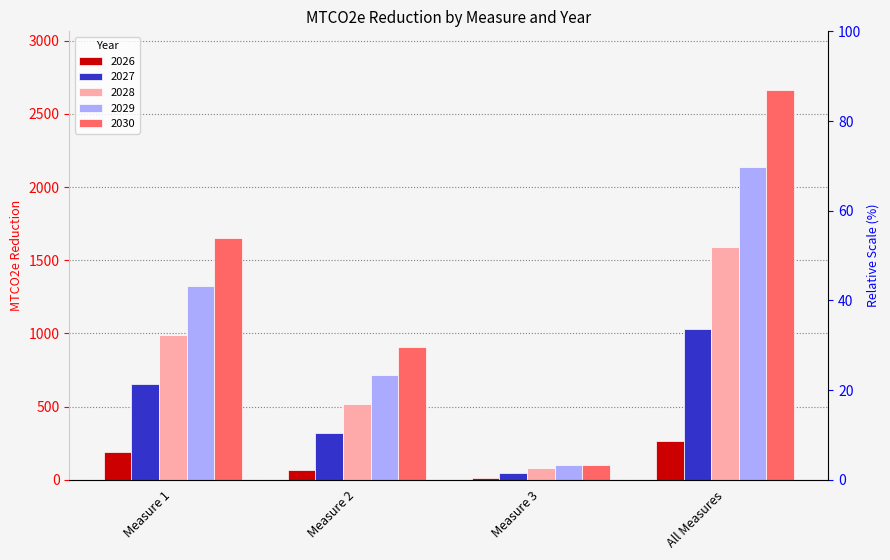

Reading right to left, list all the values displayed in this chart.

2026: 264.8	11.0	65.1	188.7
2027: 1027.3	50.4	322.1	654.8
2028: 1589.0	81.9	518.1	988.9
2029: 2137.5	99.3	715.1	1323.0
2030: 2664.1	99.3	911.1	1653.7